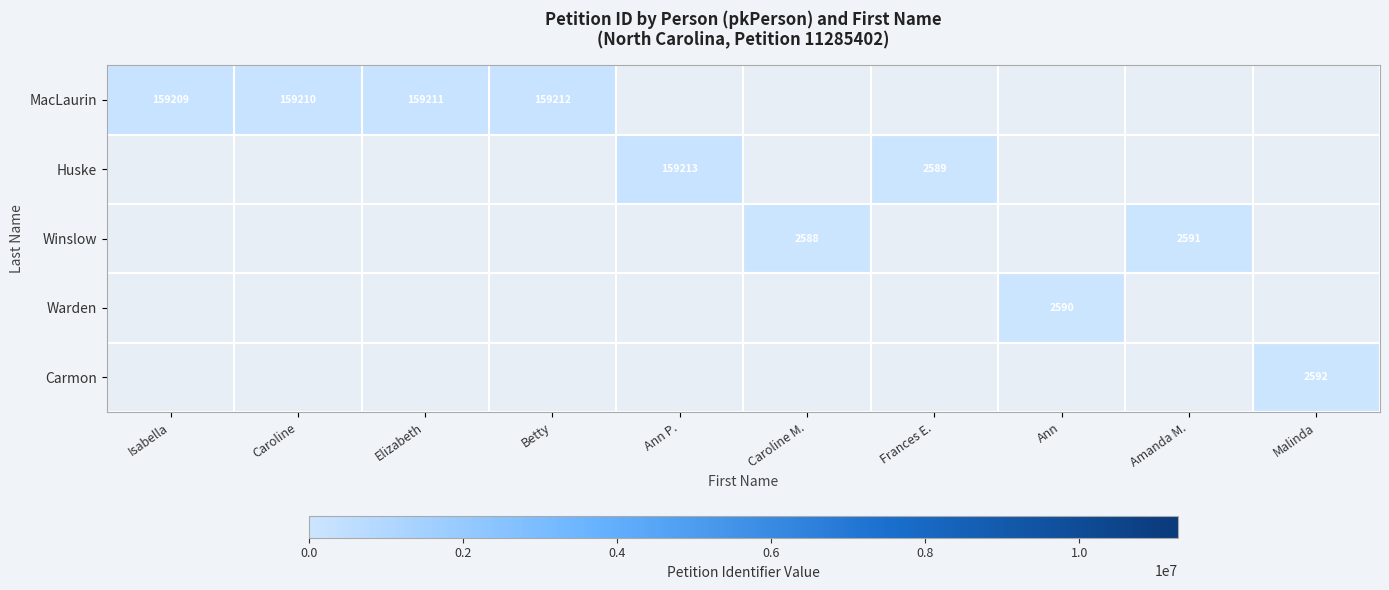

True or false: Winslow has a value of 4579 at Caroline M..

False